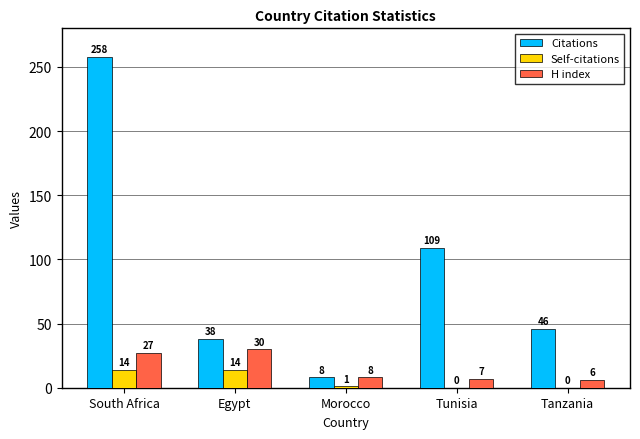

What are all the series names shown in the legend?

Citations, Self-citations, H index